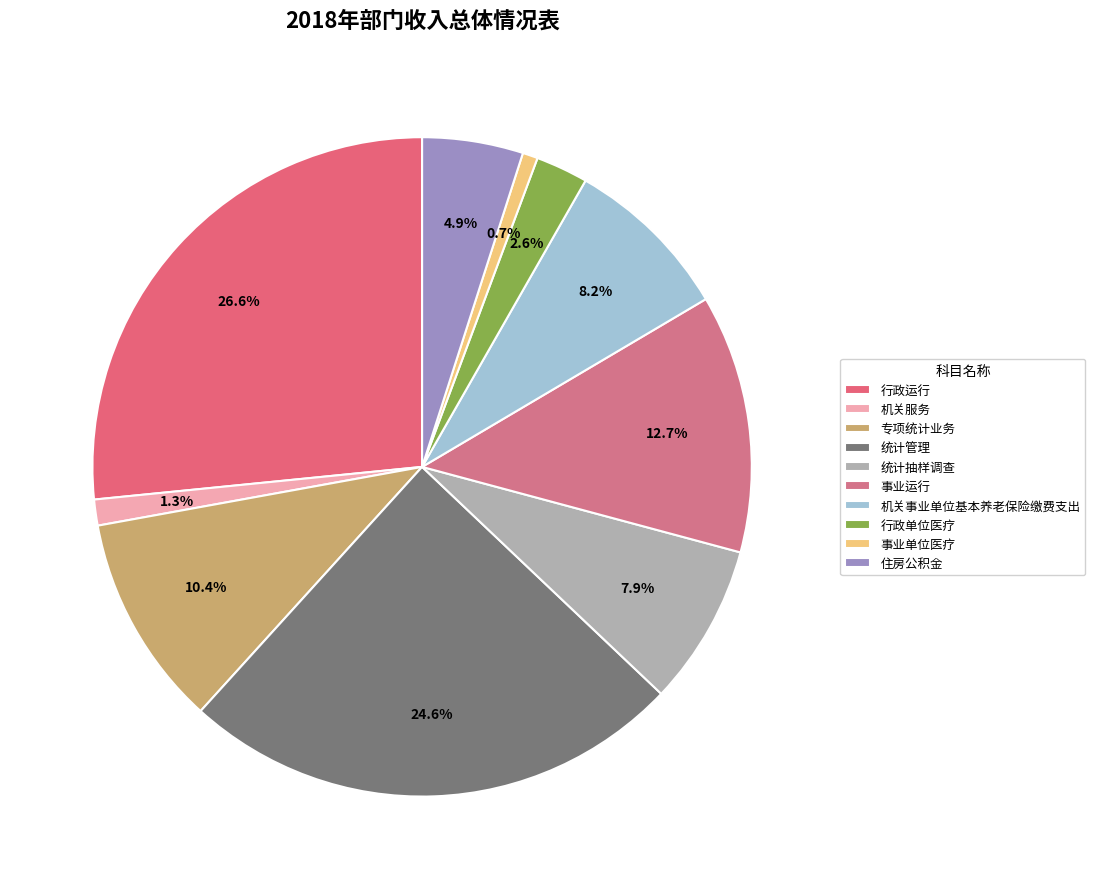

What is the smallest slice in the pie chart?

事业单位医疗